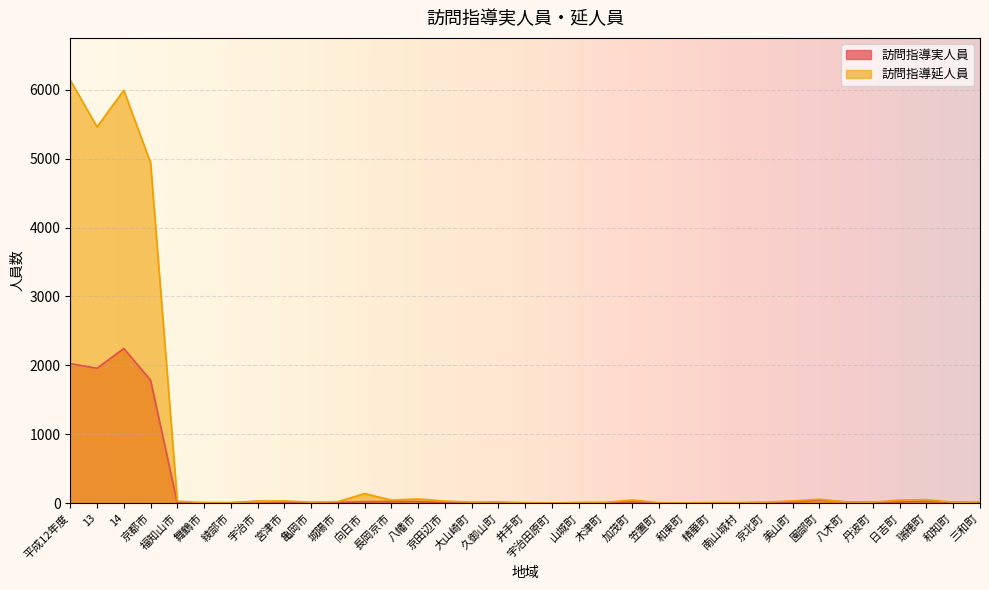

Between 舞鶴市 and 京田辺市, which series saw the biggest shift?

訪問指導延人員